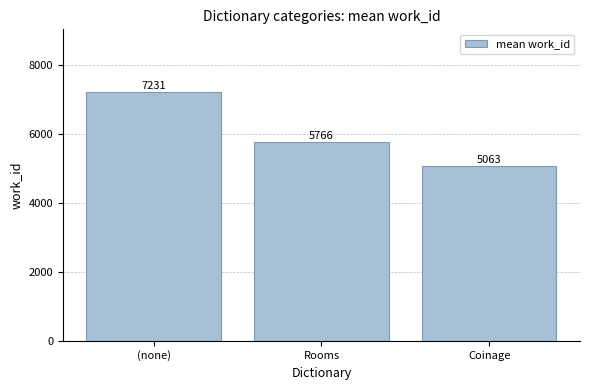

At which category does the chart reach its peak across all series?

(none)